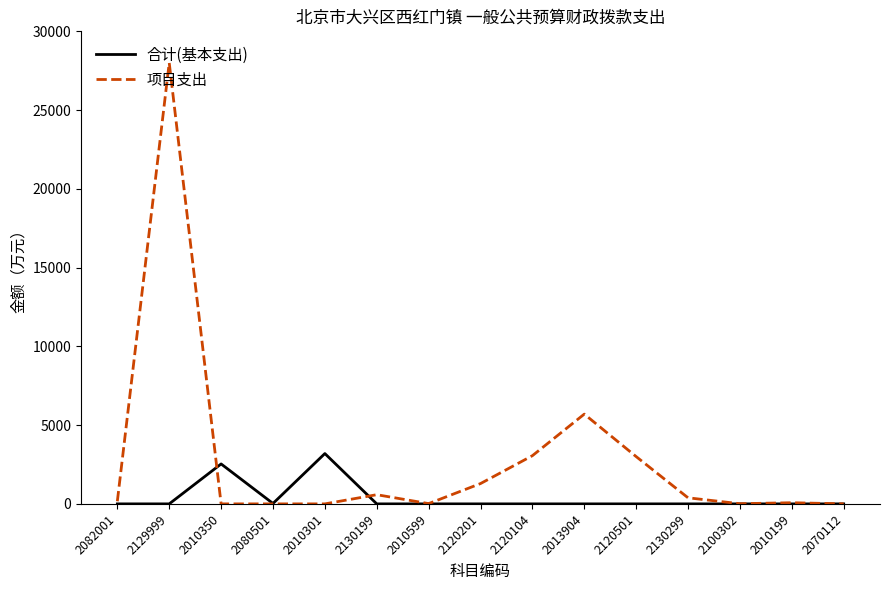

What is the difference between the highest and lowest values at 2120201?

1289.7